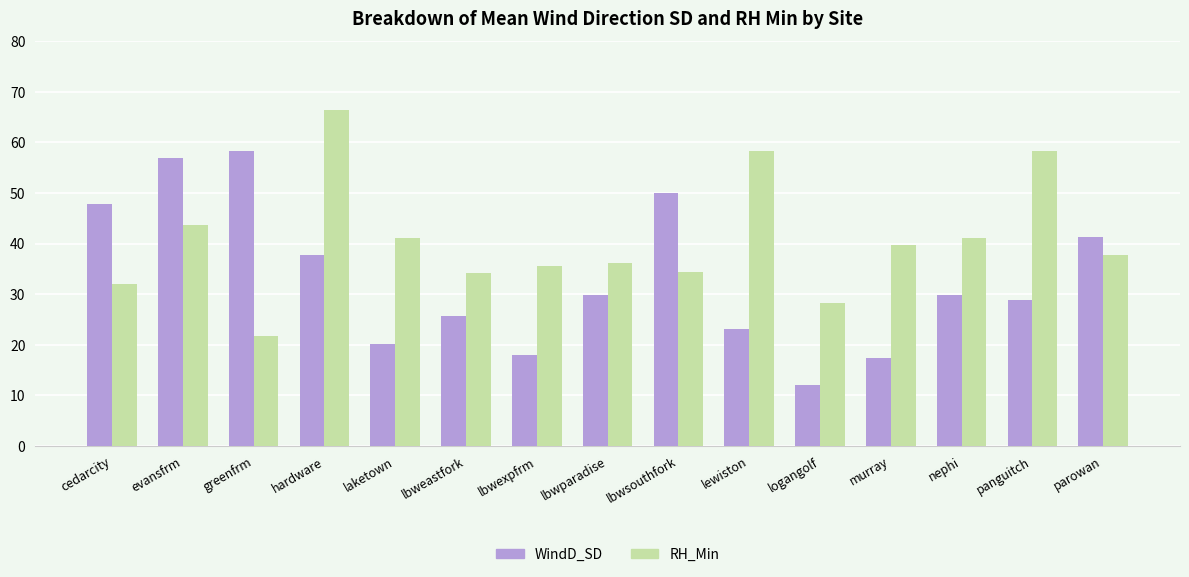

At which category is the sum across all series the highest?

hardware